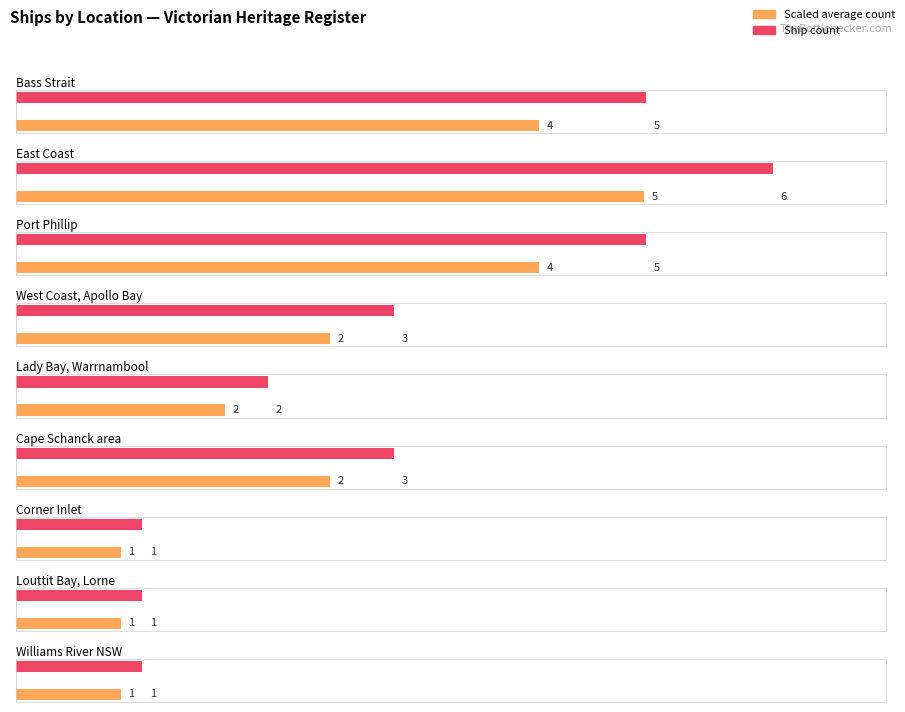

What is the minimum value shown in the chart?

1